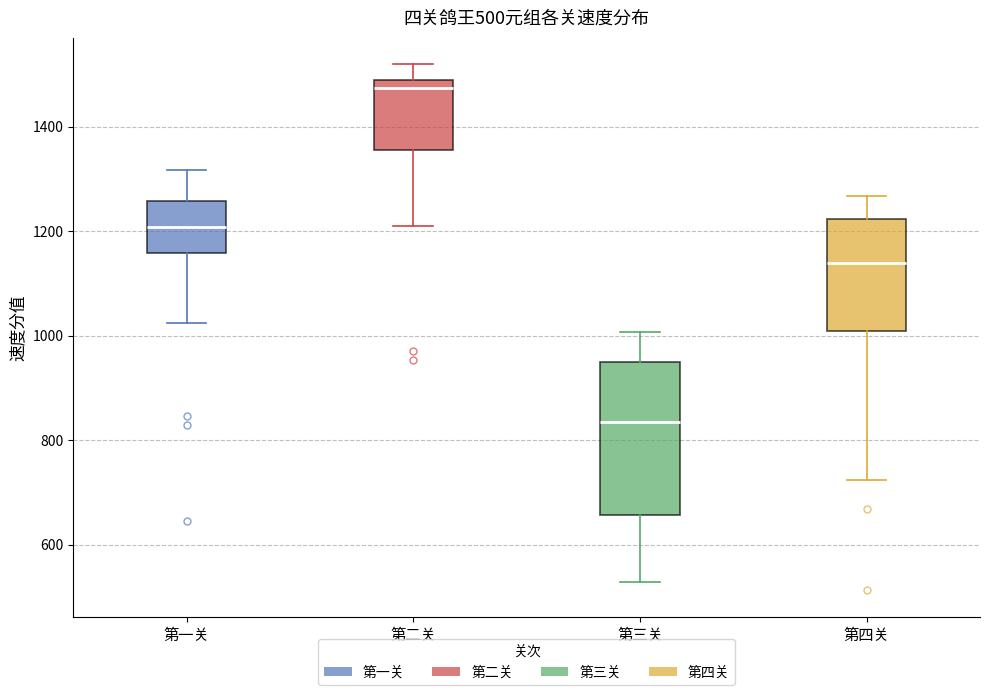

Which box's median line is the highest?

第二关